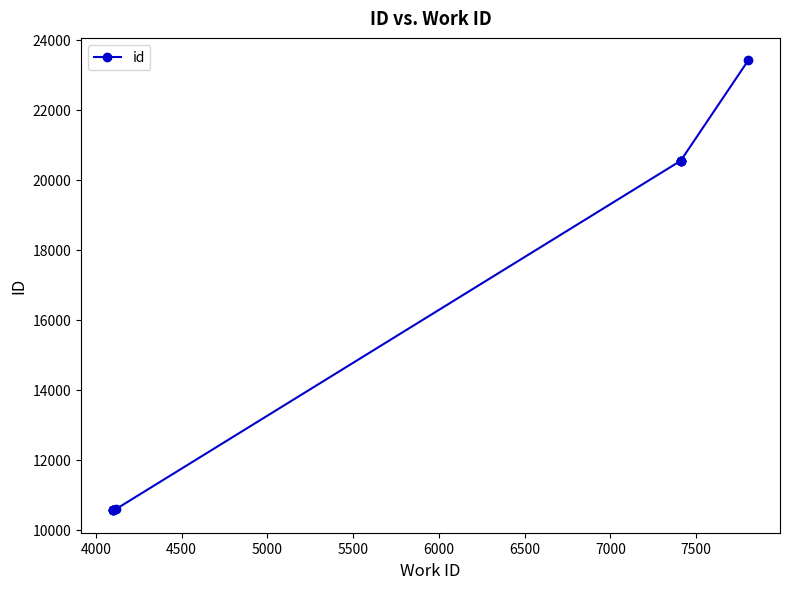

What is the maximum value shown in the chart?

23409